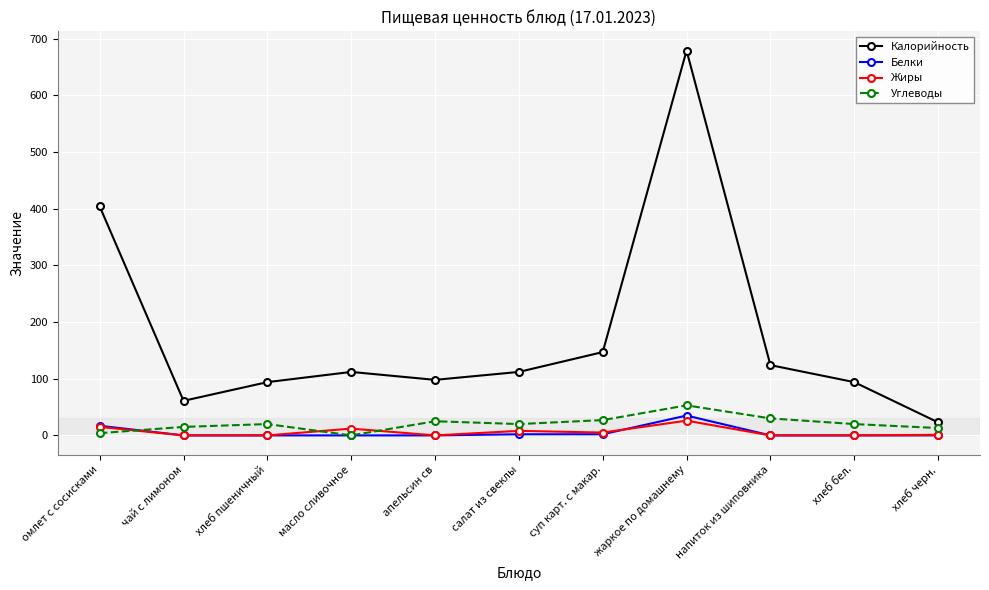

Is it true that Белки equals 0 at хлеб бел.?

True